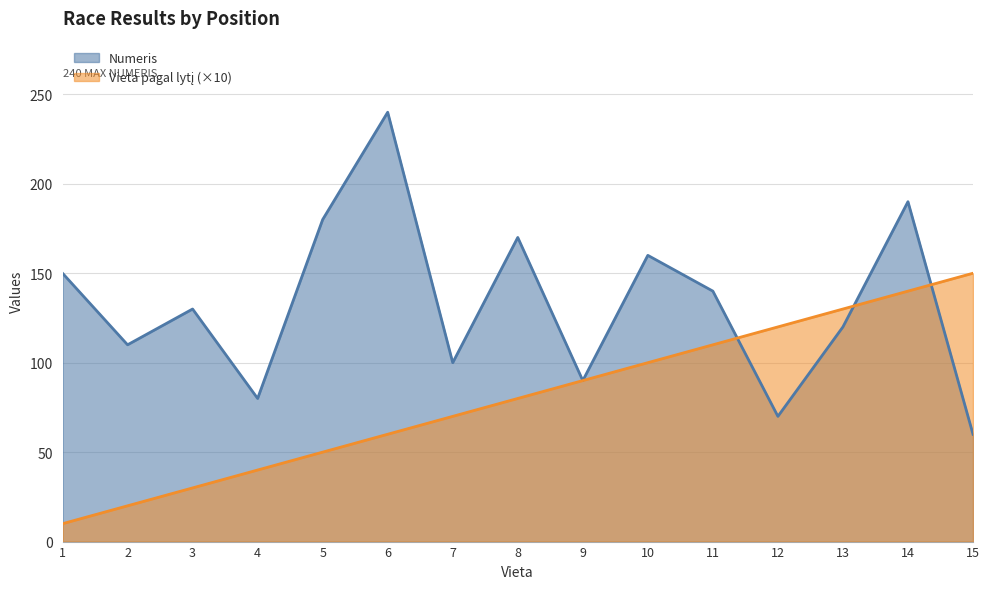

How many values in the Vieta pagal lytį series exceed 80?

7